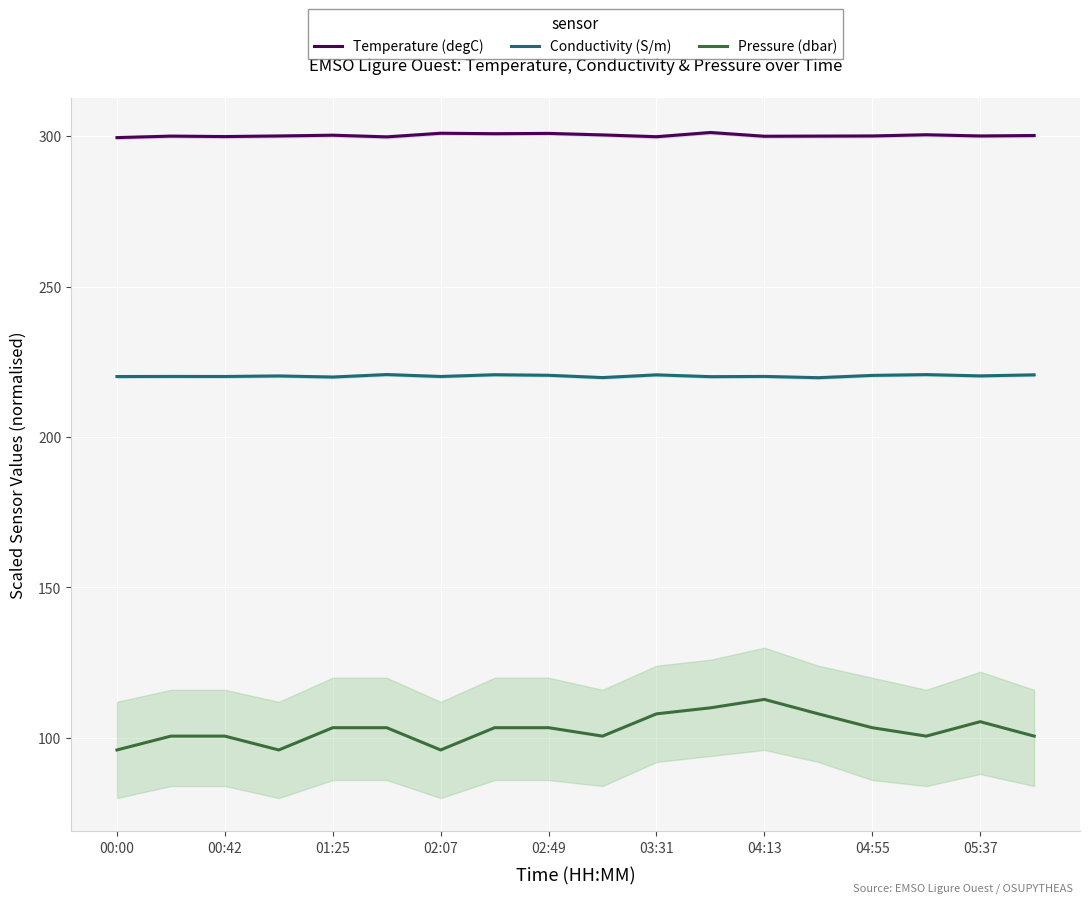

How many interior local valleys does the Temperature (degC) series have?

6